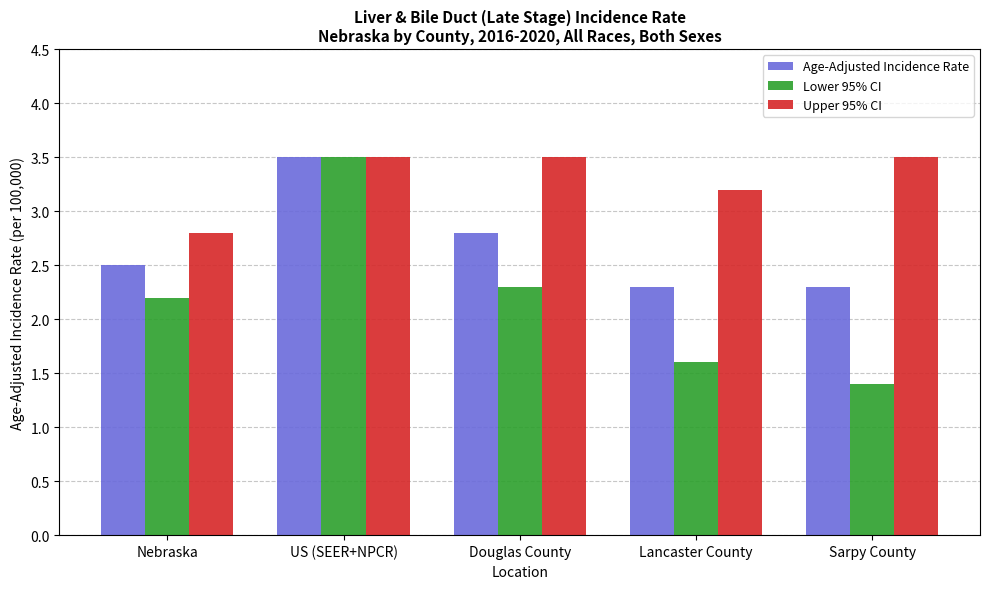

What is the sum of the Lower 95% CI values at Lancaster County and US (SEER+NPCR)?

5.1